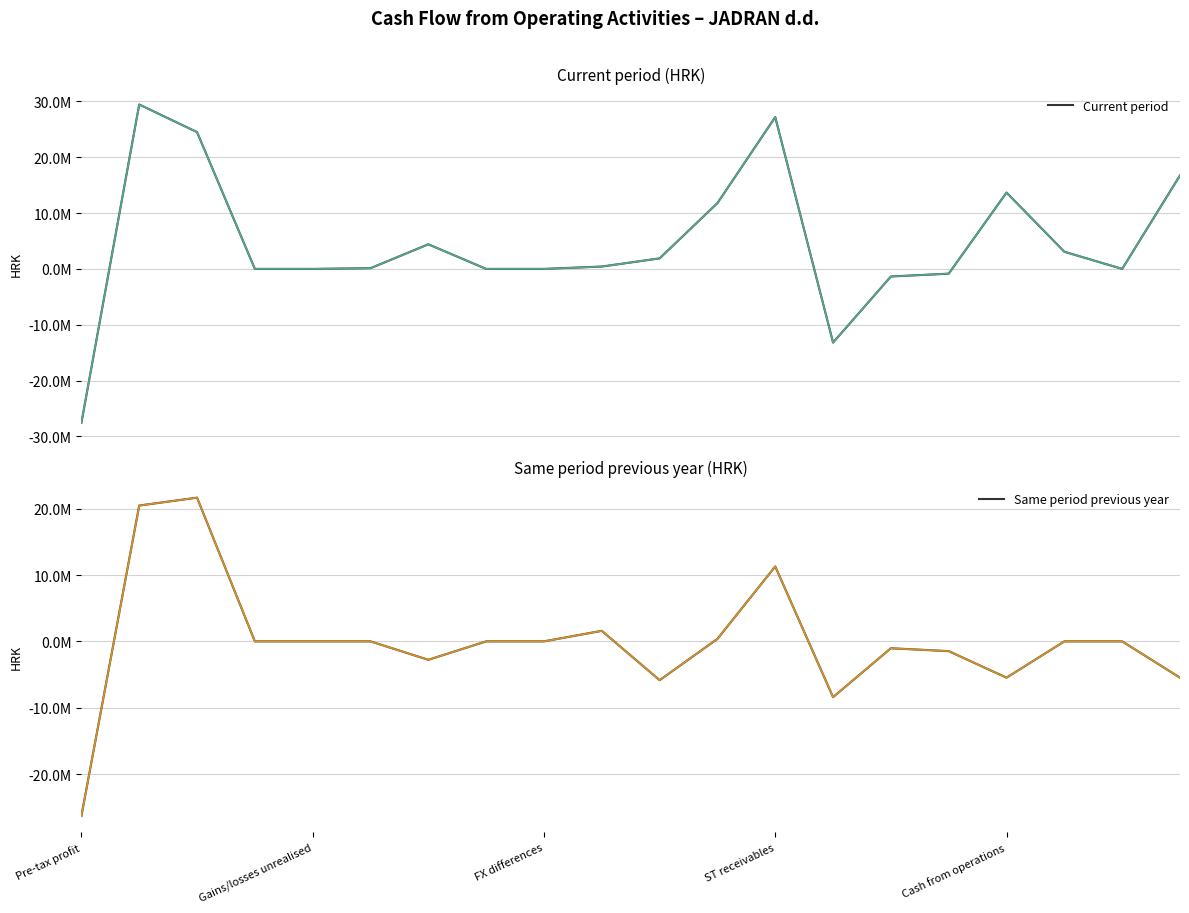

What are all the series names shown in the legend?

Current period, Same period previous year